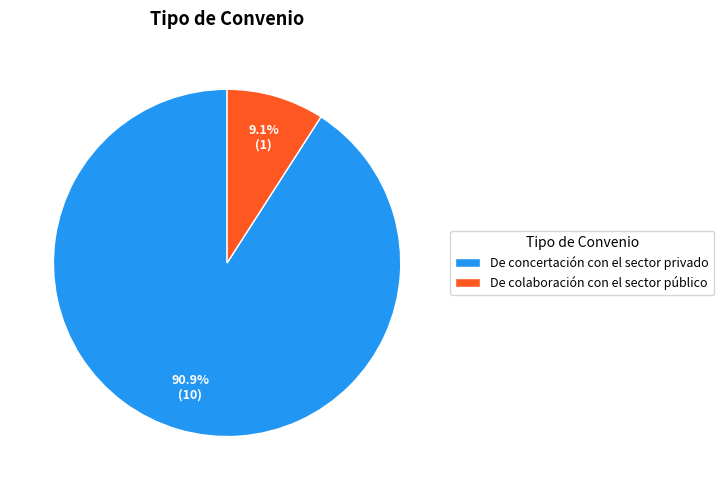

How many slices are in this pie chart?

2